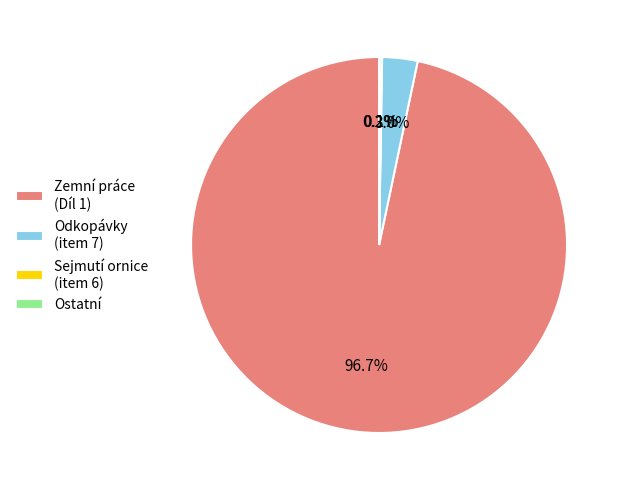

What percentage is NOT represented by Odkopávky (item 7)?

97.0%